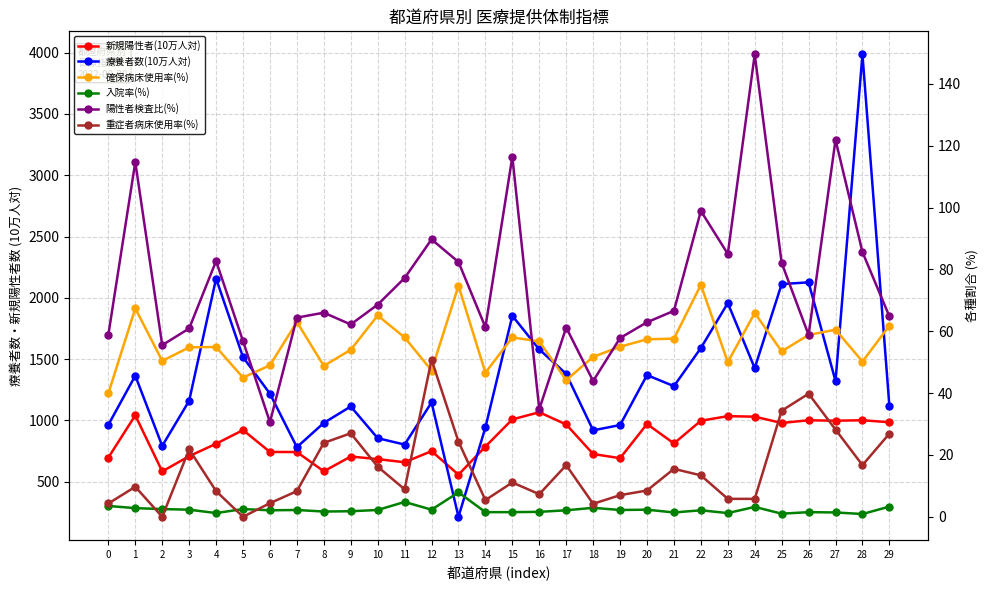

What are all the series names shown in the legend?

新規陽性者(10万人対), 療養者数(10万人対), 確保病床使用率(%), 入院率(%), 陽性者検査比(%), 重症者病床使用率(%)